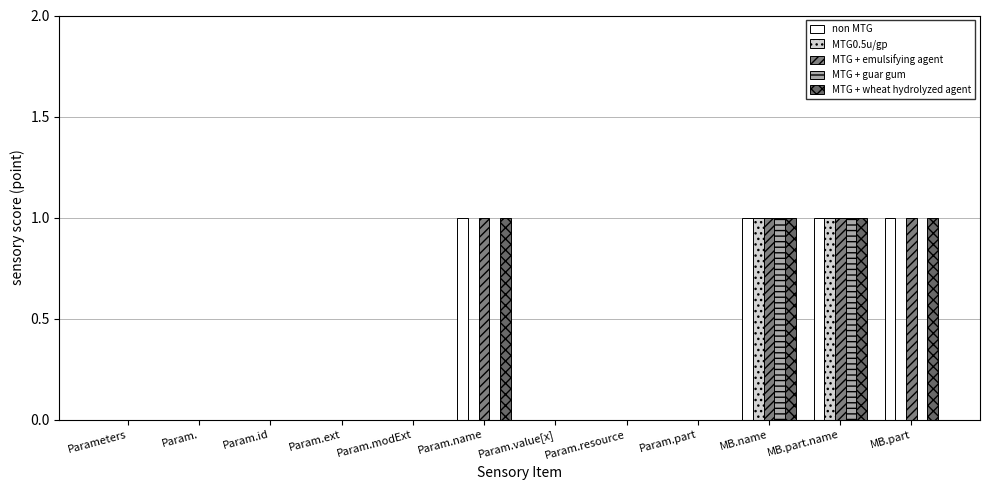

What is the label of the 12th bar from the right?

Parameters